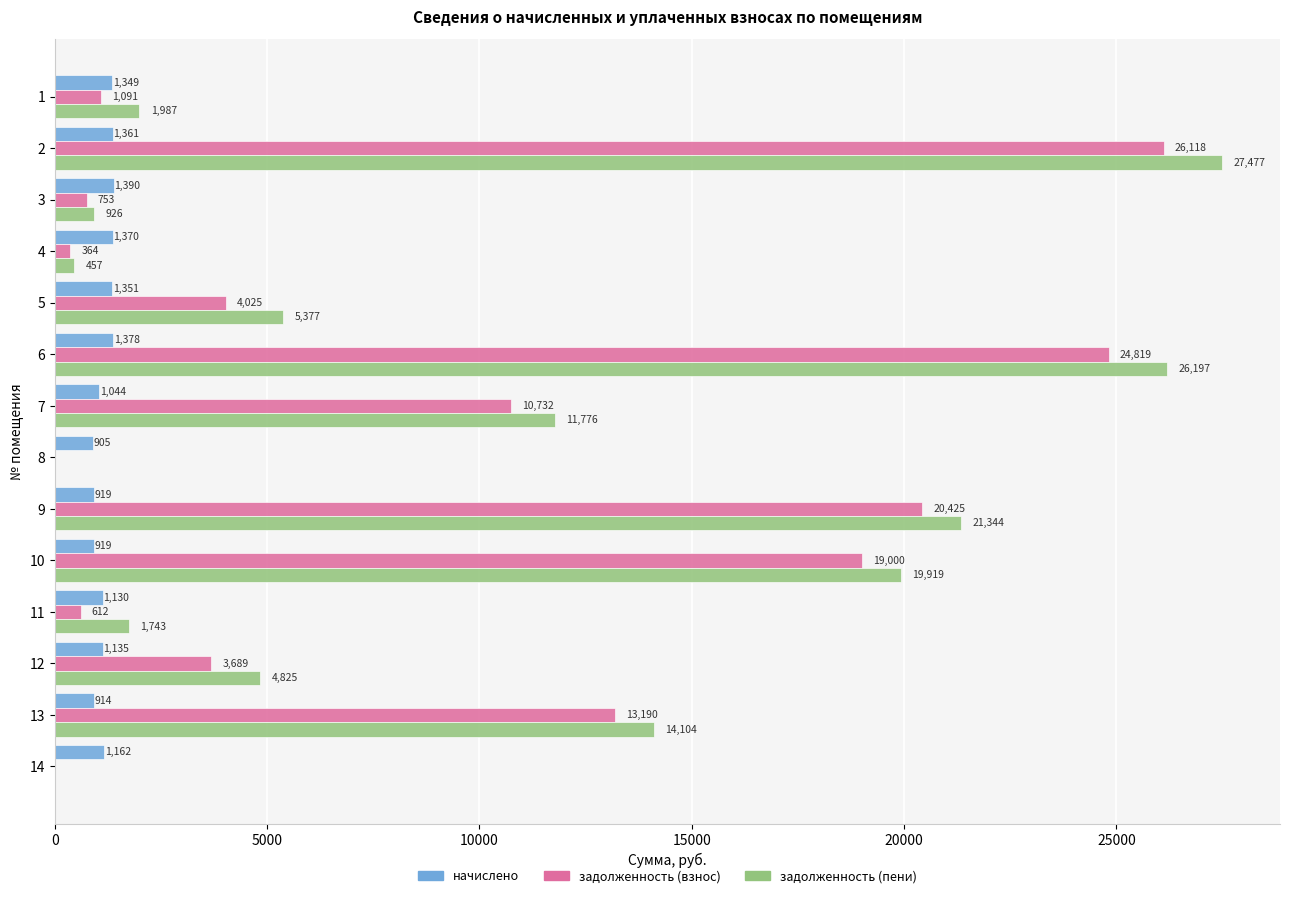

Which series has the largest total across all categories?

задолженность (пени)